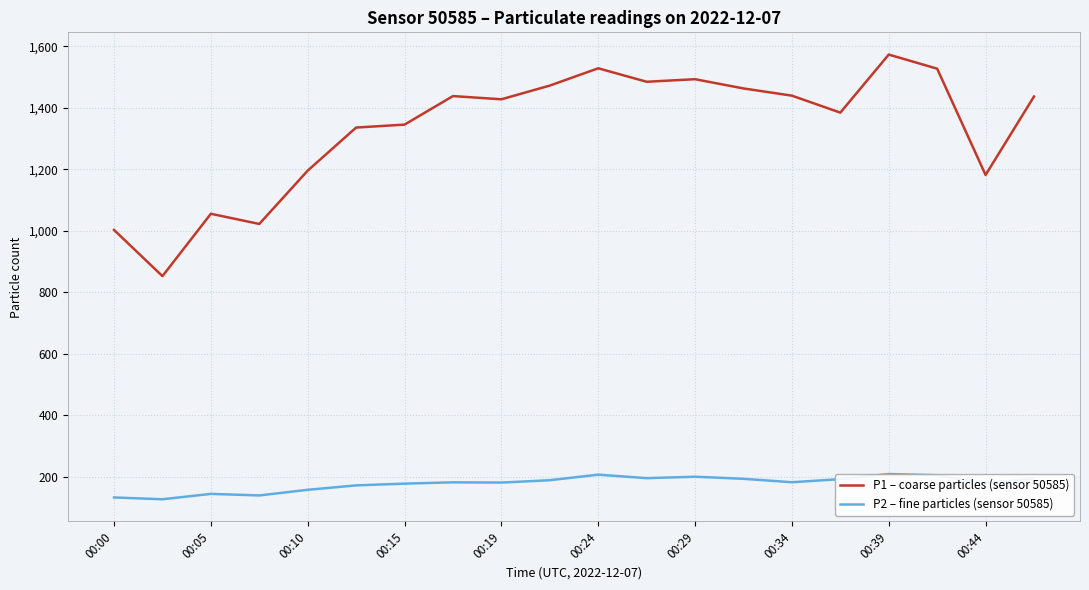

The P1 – coarse particles (sensor 50585) series shows 487.5 at 00:39. True or false?

False